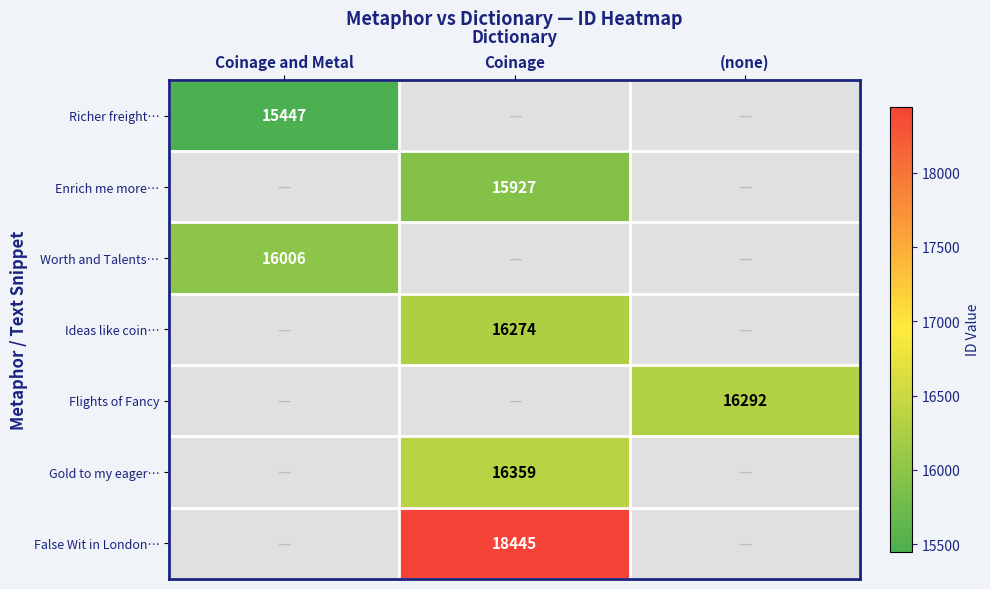

Is it true that False Wit in London… equals 5378 at Coinage?

False